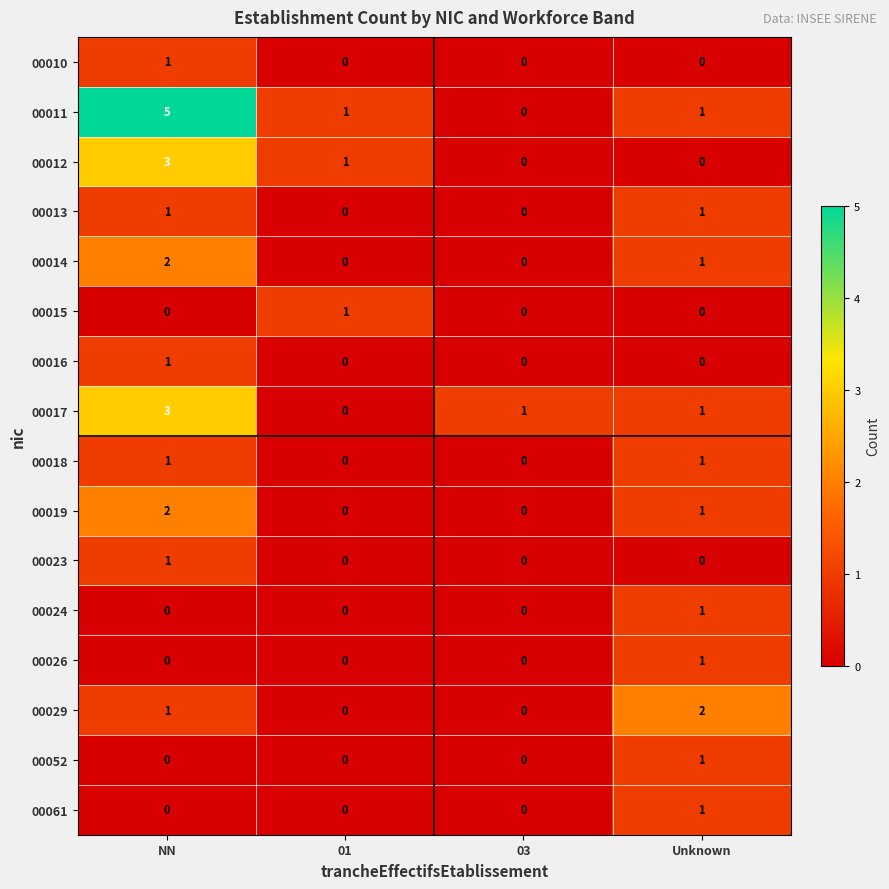

Which label corresponds to the largest value in the chart?

NN